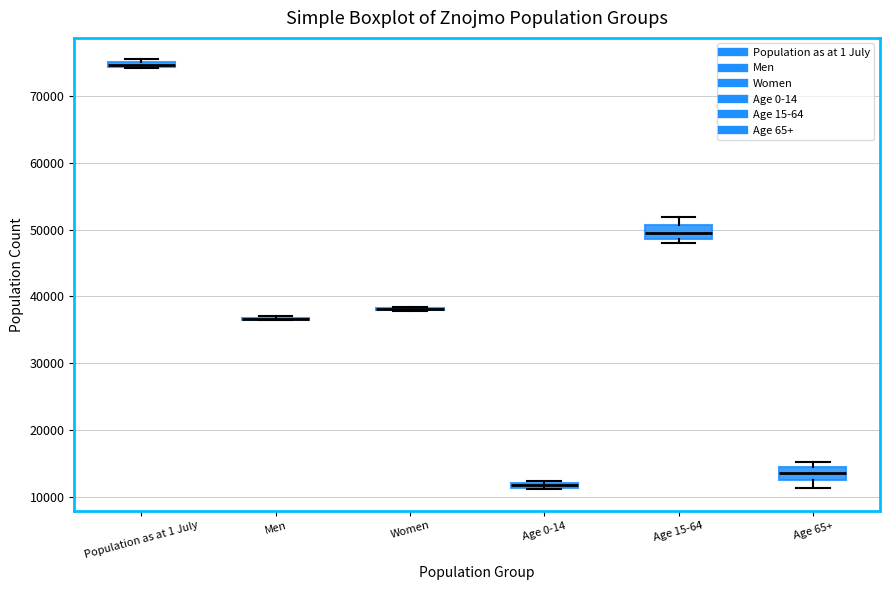

Where does the upper whisker of the box for Age 15-64 end on the y-axis? The values are not printed on the chart, so give them approximately, as read against the axis.

52000